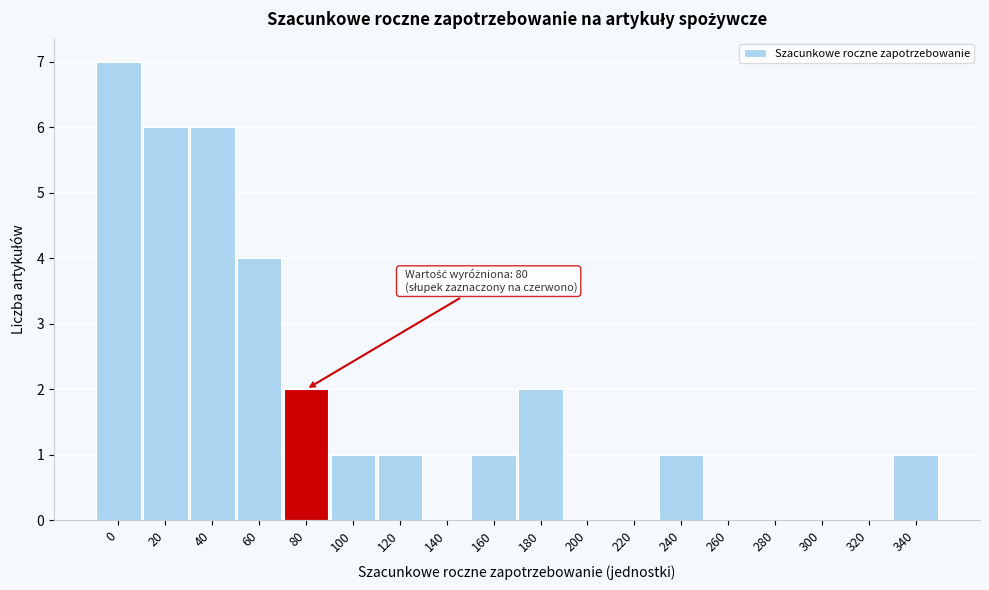

Reading left to right, list all the values displayed in this chart.

0=7	20=6	40=6	60=4	80=2	100=1	120=1	140=0	160=1	180=2	200=0	220=0	240=1	260=0	280=0	300=0	320=0	340=1